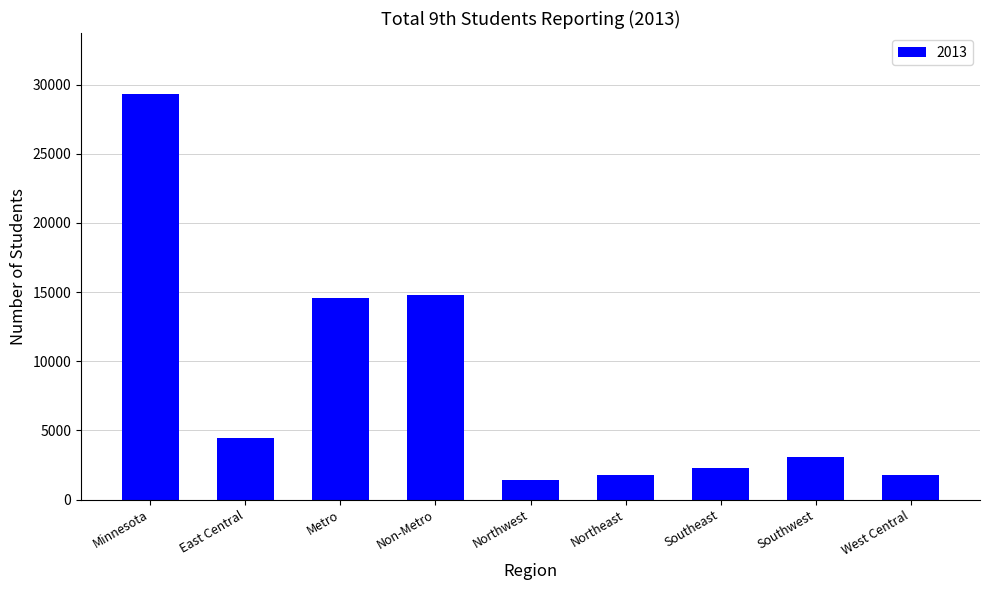

Between Northwest and Metro, which is larger?

Metro